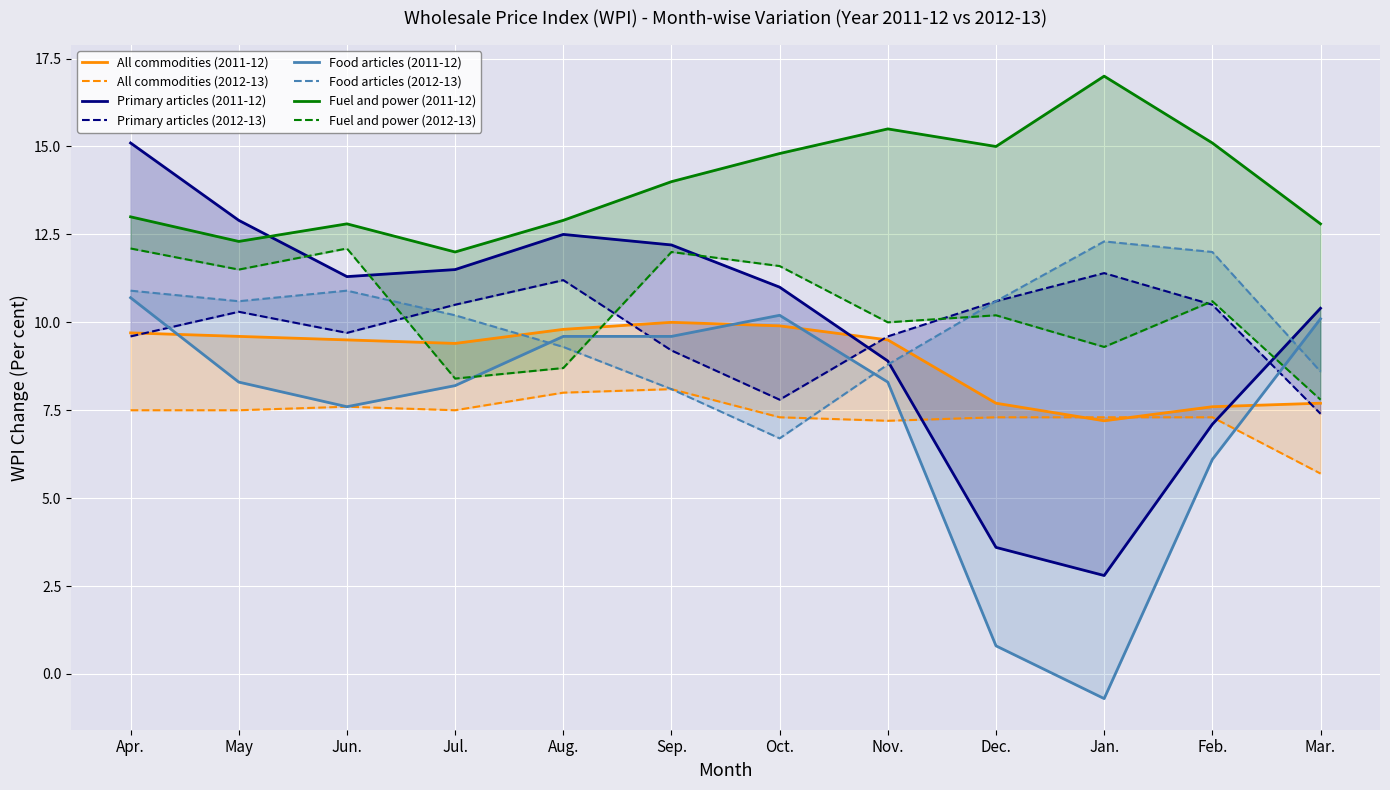

List the series in order of their peak value, lowest first.

All commodities, Food articles, Primary articles, Fuel and power